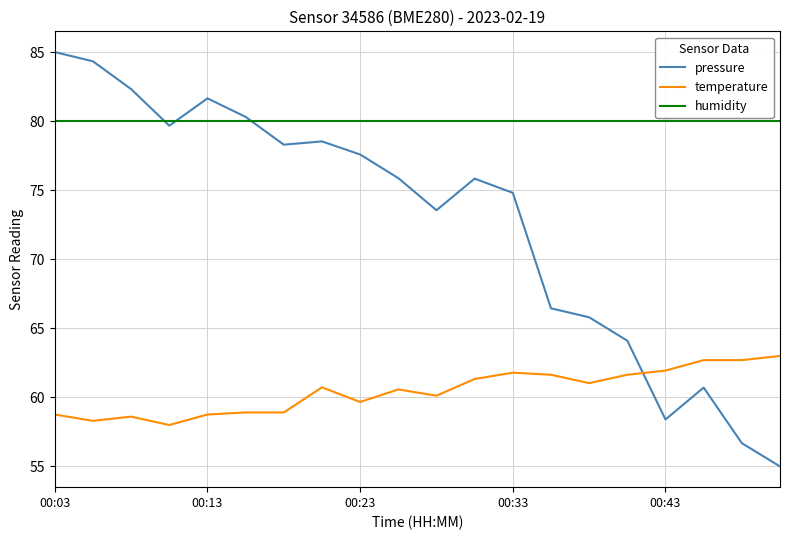

Which series has the widest spread of values?

pressure